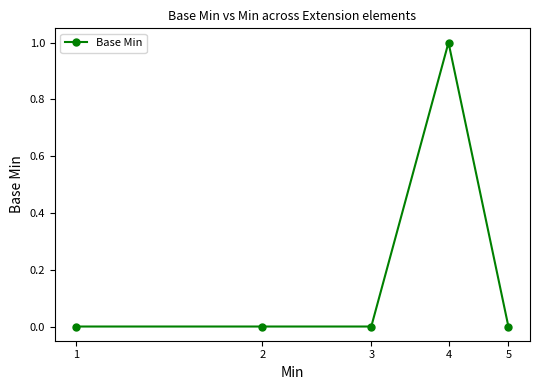

True or false: the data has more than 0 interior local peaks.

True